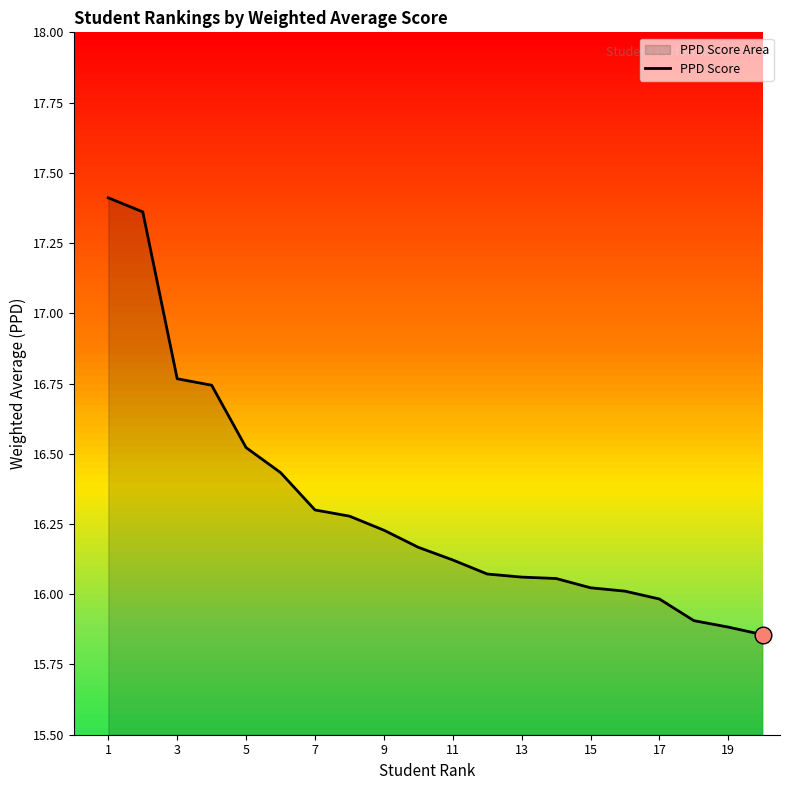

The chart shows a value of 16.1 at 11. True or false?

True